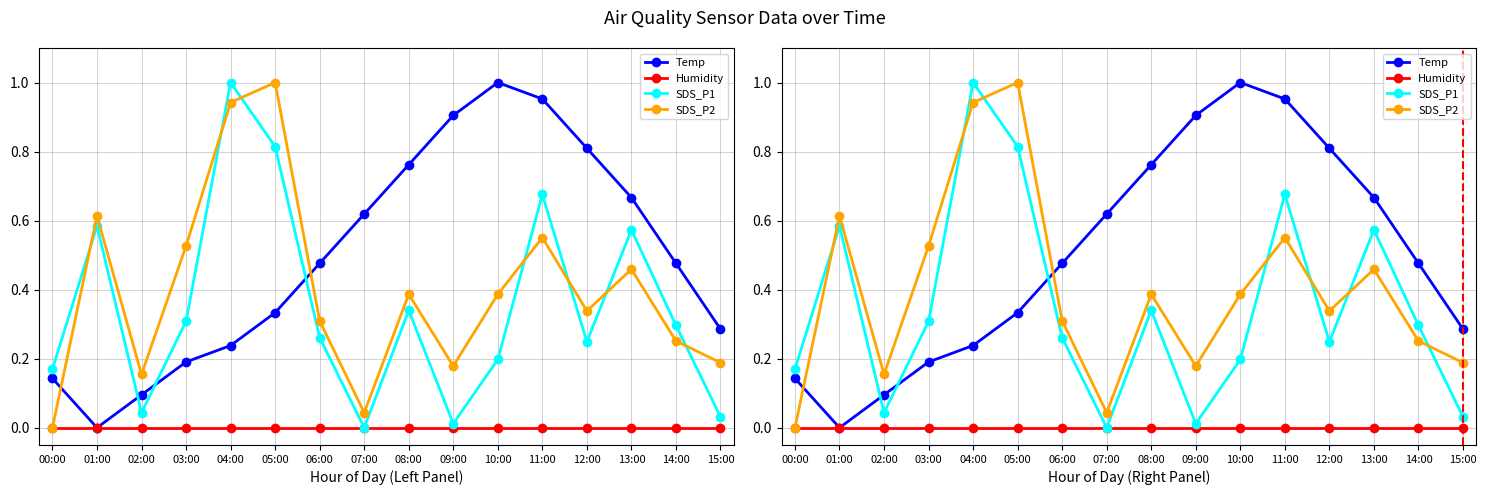

At 01:00, list the series in order from smallest to largest.

Temp, Humidity, SDS_P1, SDS_P2